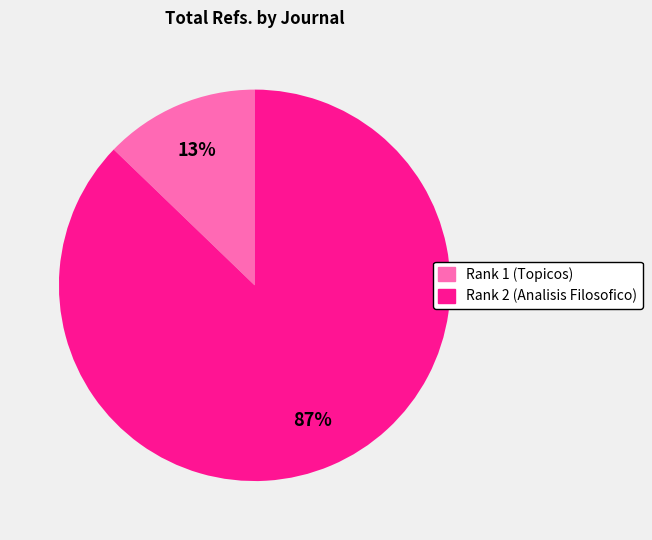

Which category accounts for the majority?

Rank 2 (Analisis Filosofico)